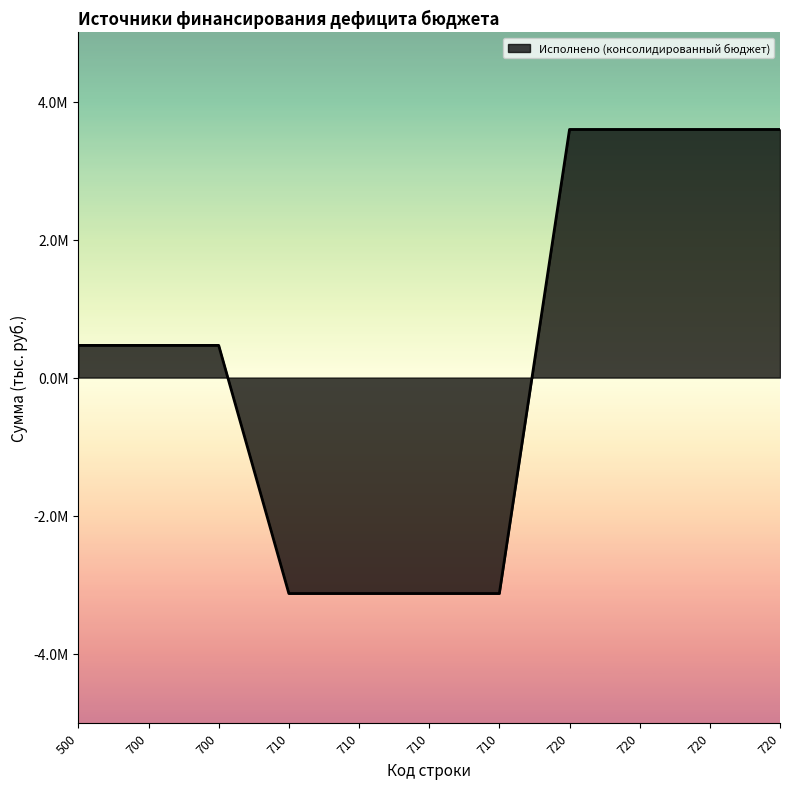

Does the chart display data point markers on the line(s)?

No